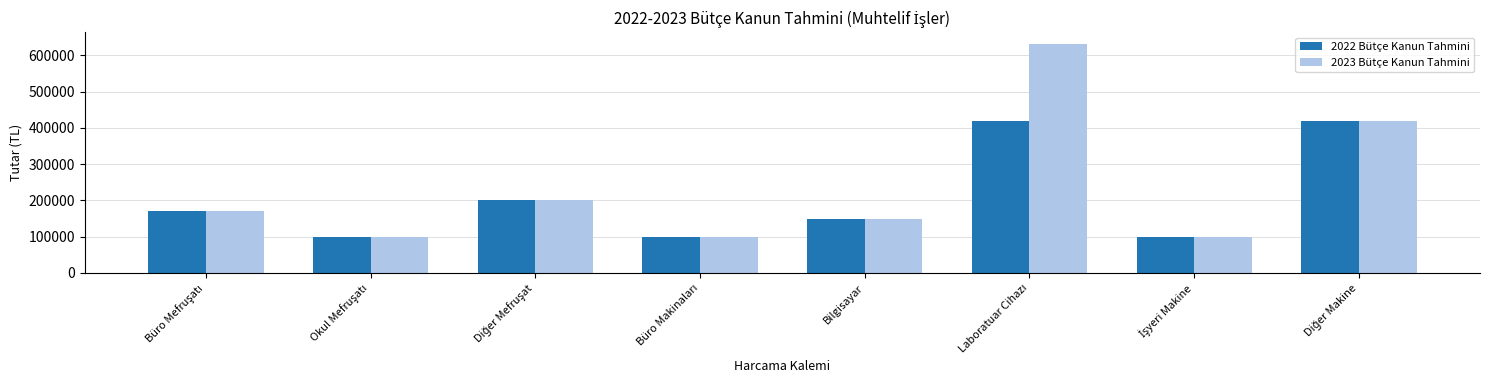

At how many categories does at least one series exceed 560027?

1